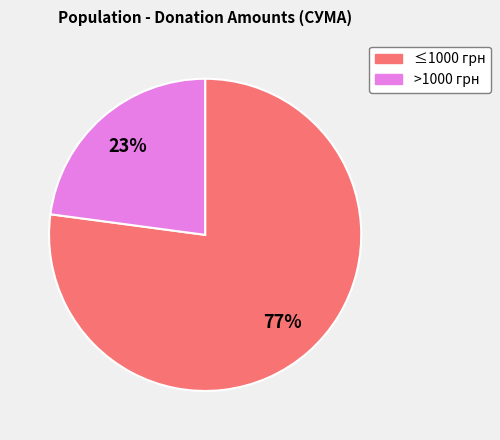

Is there a majority slice in this chart?

Yes